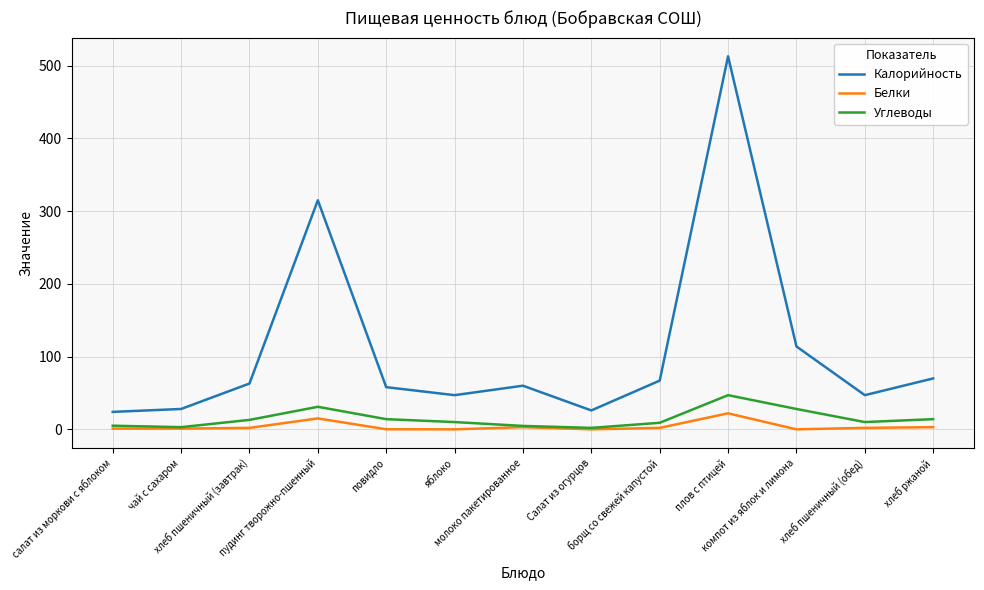

What is the maximum value for Белки?

22.0